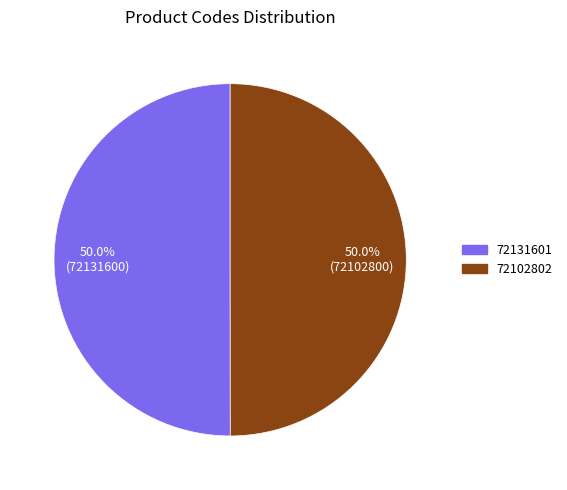

To the nearest percent, what portion does 72131601 represent?

50%